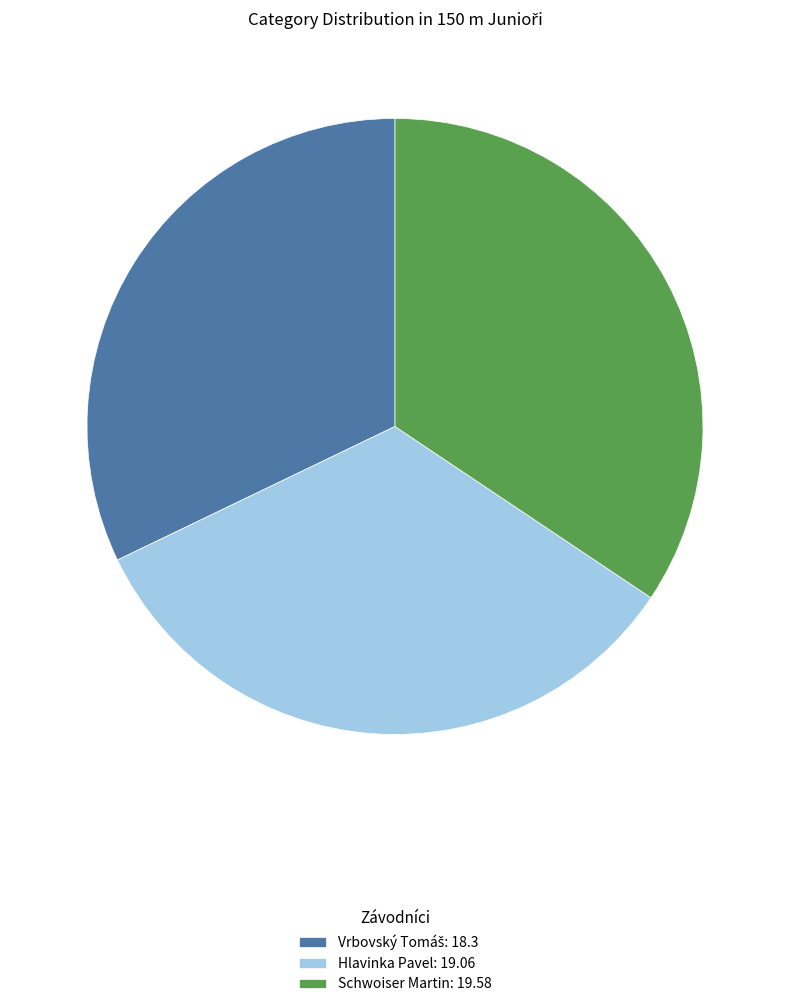

How many segments does this pie chart have?

3